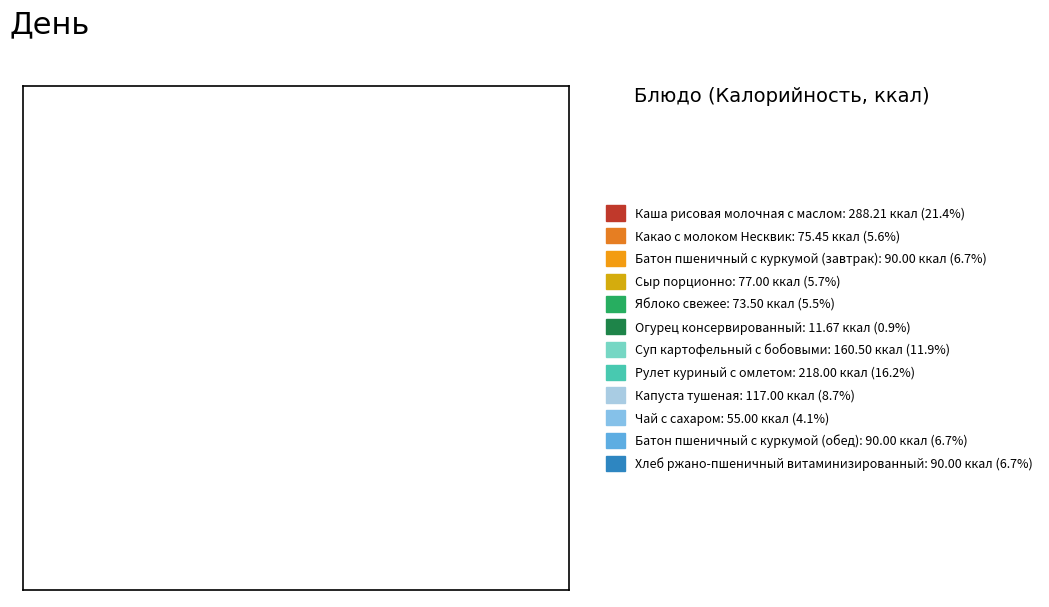

Does any single category account for the majority?

No